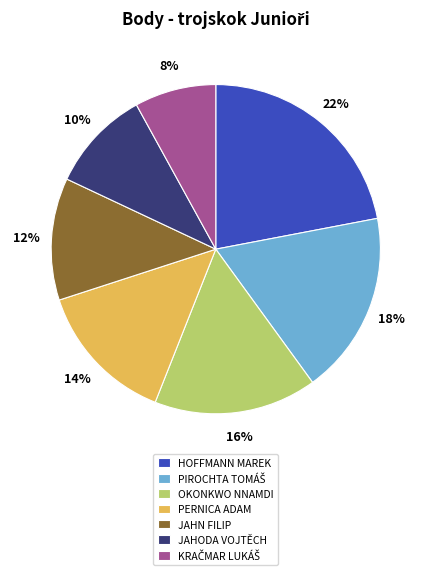

True or false: JAHODA VOJTĚCH accounts for 21% of the total.

False